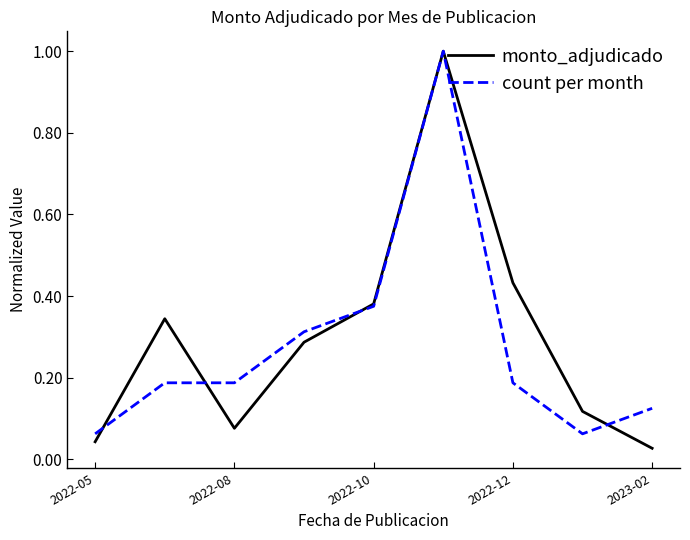

What is the difference between the maximum and second lowest values in the monto_adjudicado series?

1.0